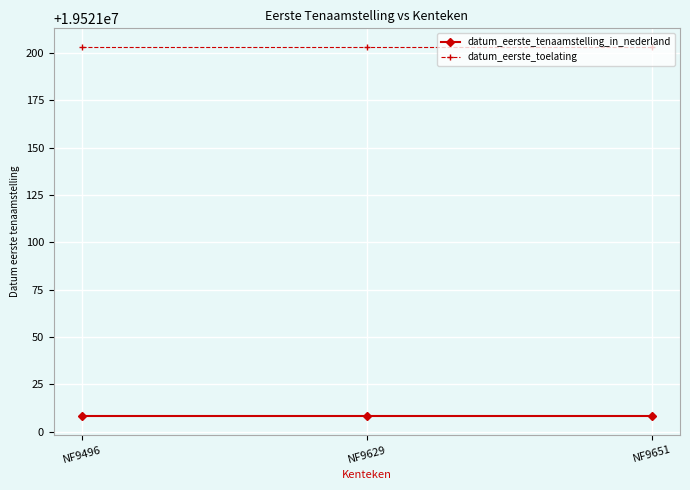

Reading left to right, transcribe all the data shown in this chart.

datum_eerste_tenaamstelling_in_nederland: NF9496=19521008.0	NF9629=19521008.0	NF9651=19521008.0
datum_eerste_toelating: NF9496=19521203.2	NF9629=19521203.2	NF9651=19521203.2